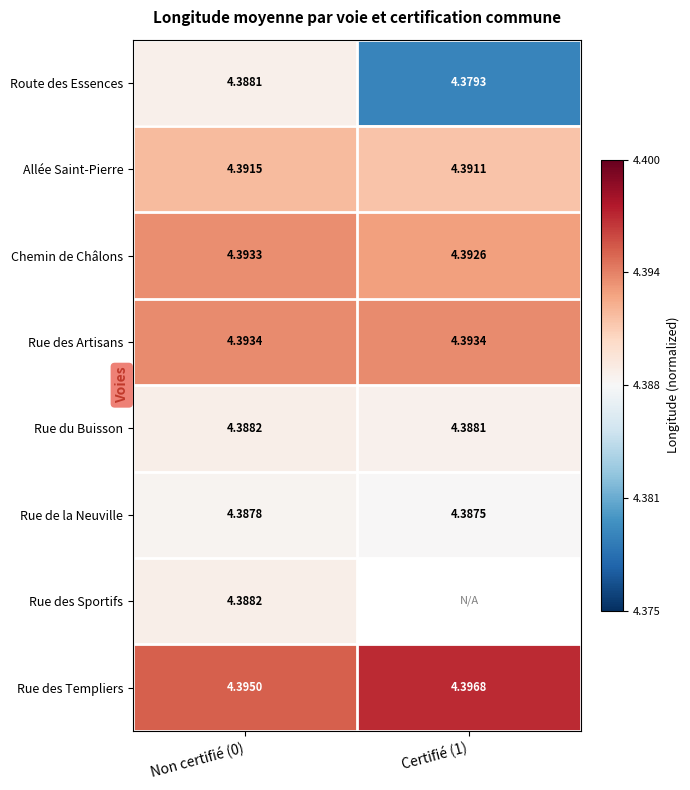

Is the value of Rue des Artisans at Certifié (1) greater than the value of Allée Saint-Pierre at Non certifié (0)?

Yes